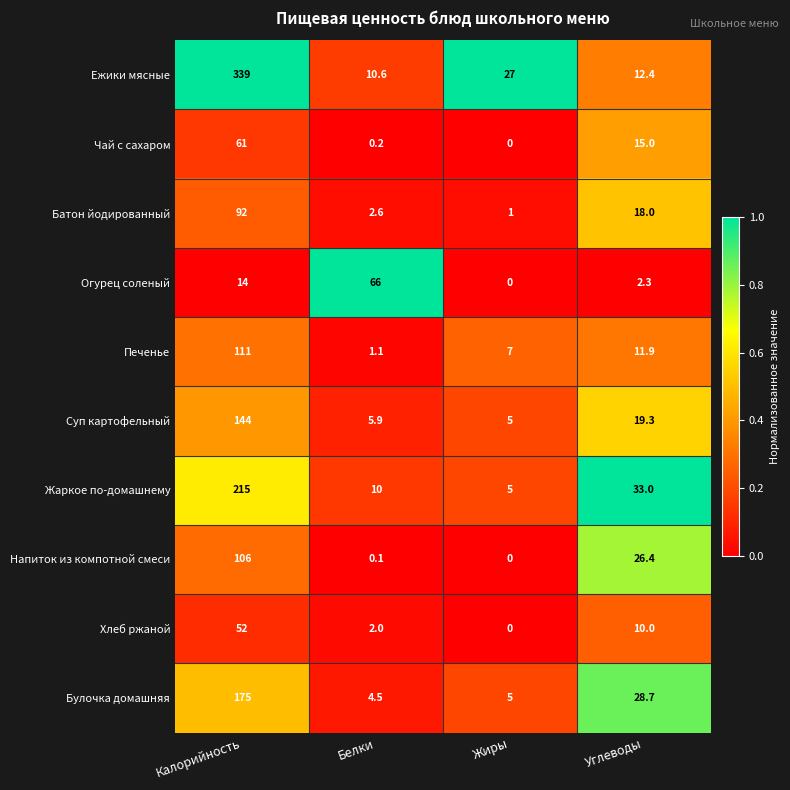

What is the approximate value of Огурец соленый at Калорийность?

14.0